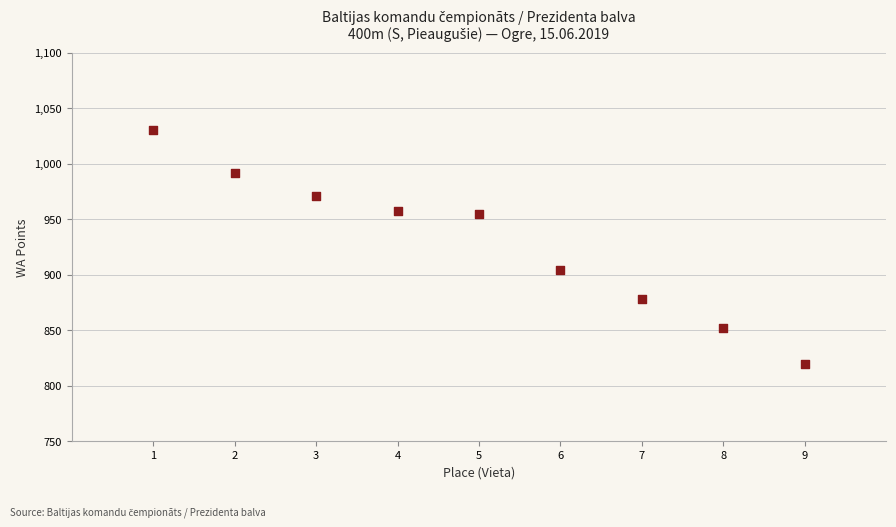

What is the range of Y values (max minus min)?

210